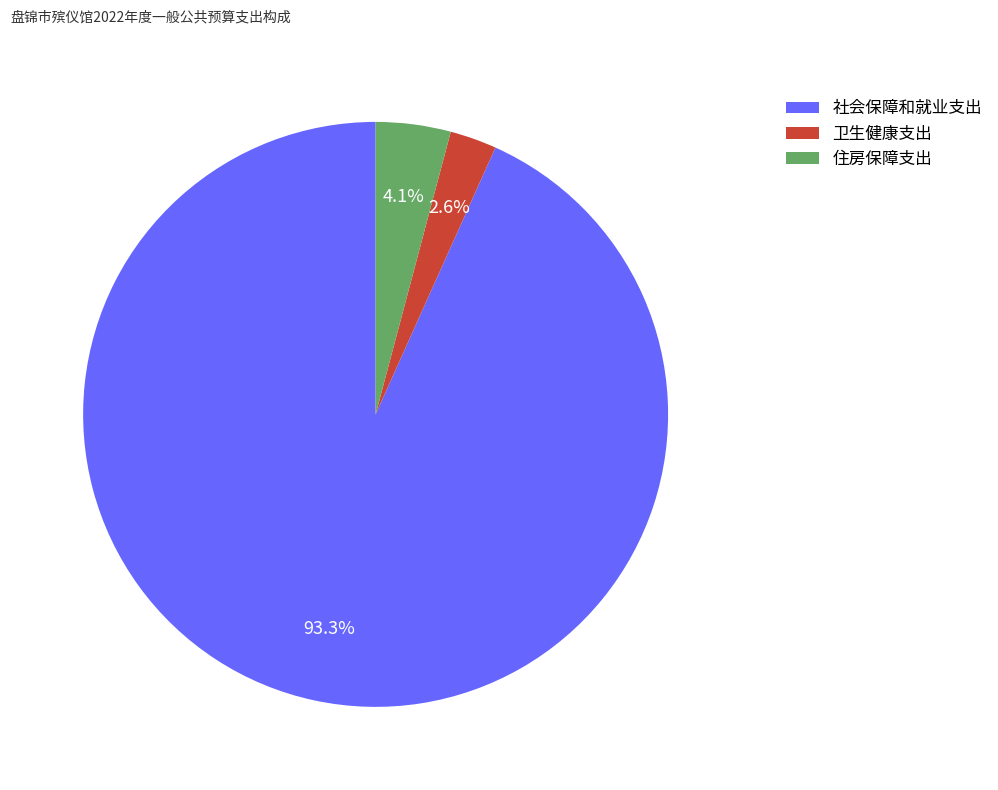

How many slices are in this pie chart?

3